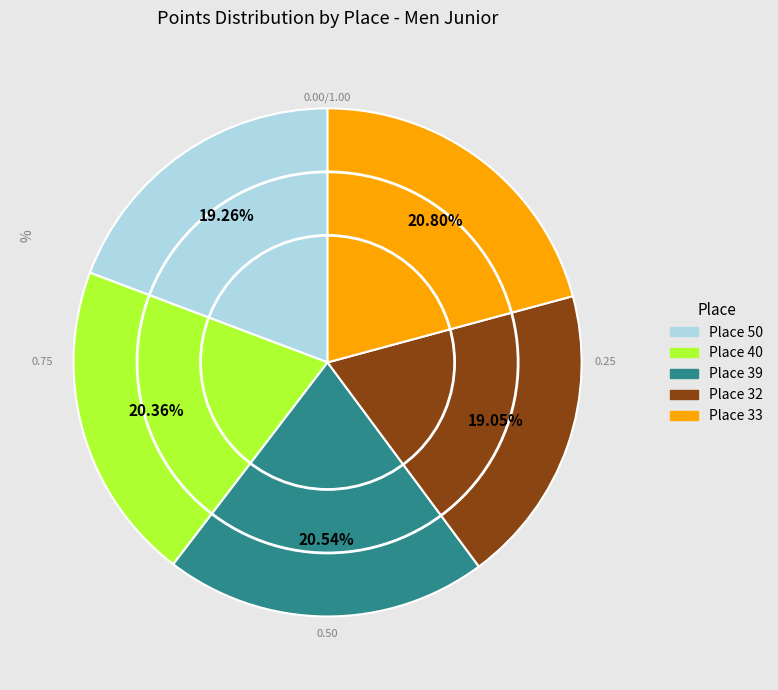

To the nearest percent, what percentage of the pie is Place 33?

21%